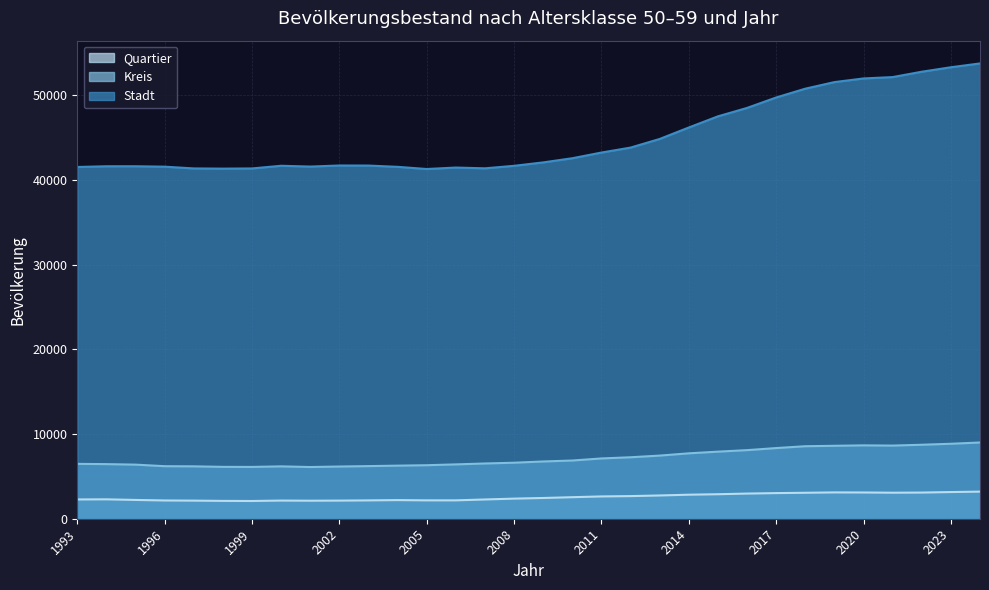

Does the chart have visible grid lines?

Yes